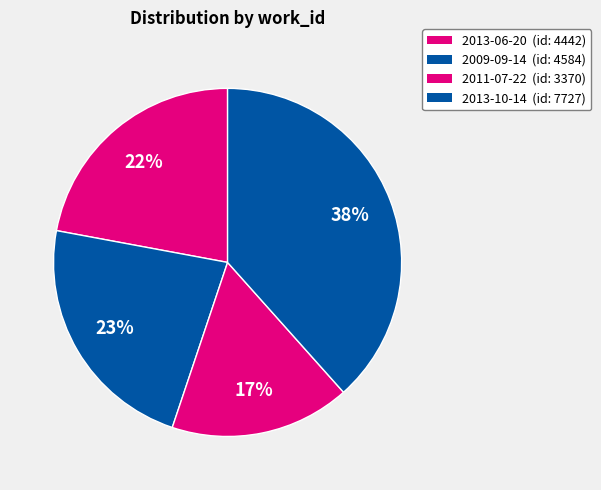

What is the ratio of the value at 2013-06-20 to the value at 2011-07-22?

1.3